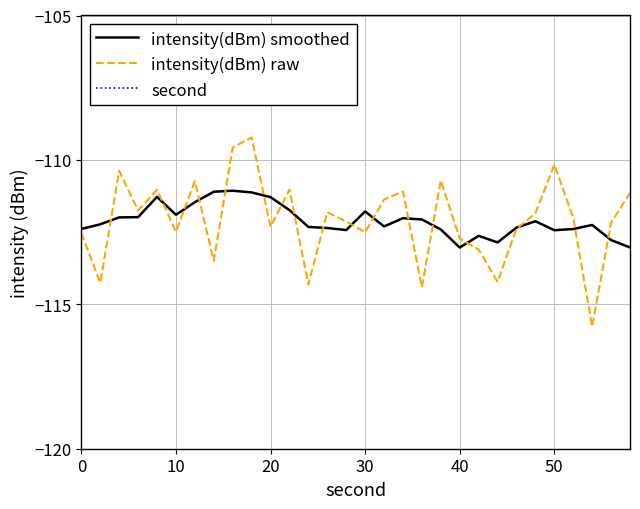

The intensity(dBm) smoothed series shows -111.3 at 20. True or false?

True